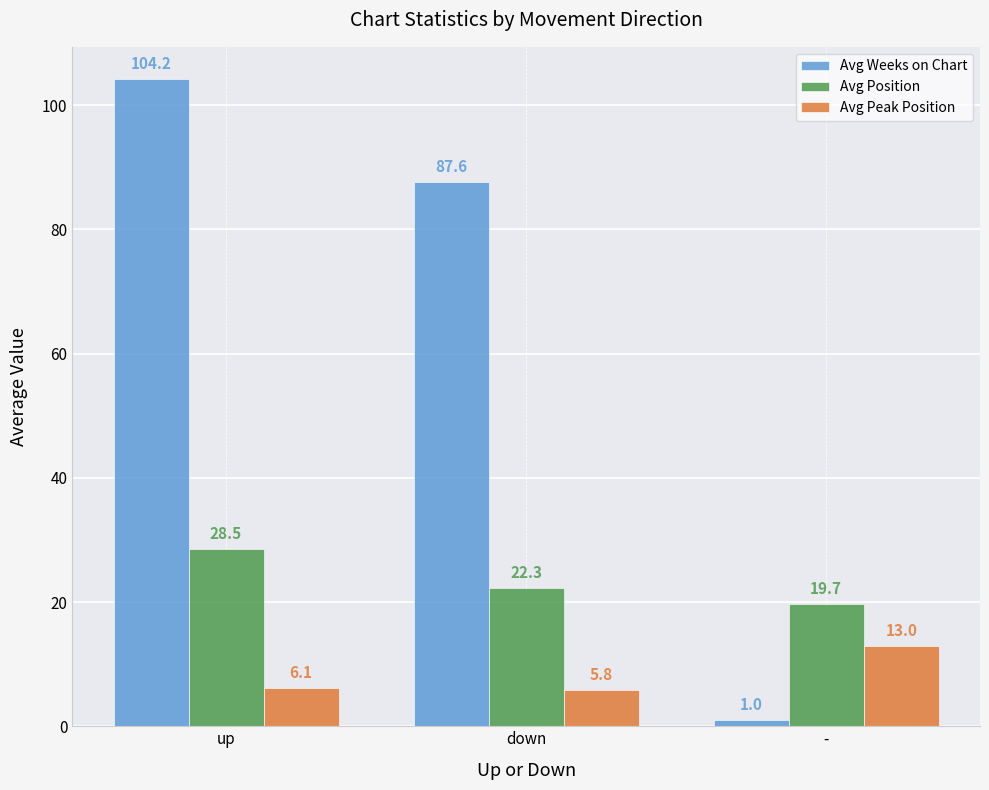

List the series in order of their overall mean, lowest first.

Avg Peak Position, Avg Position, Avg Weeks on Chart